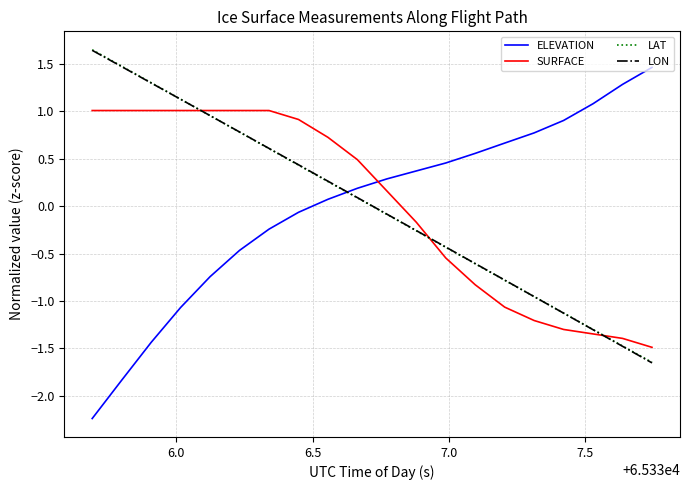

What are all the series names shown in the legend?

ELEVATION, SURFACE, LAT, LON